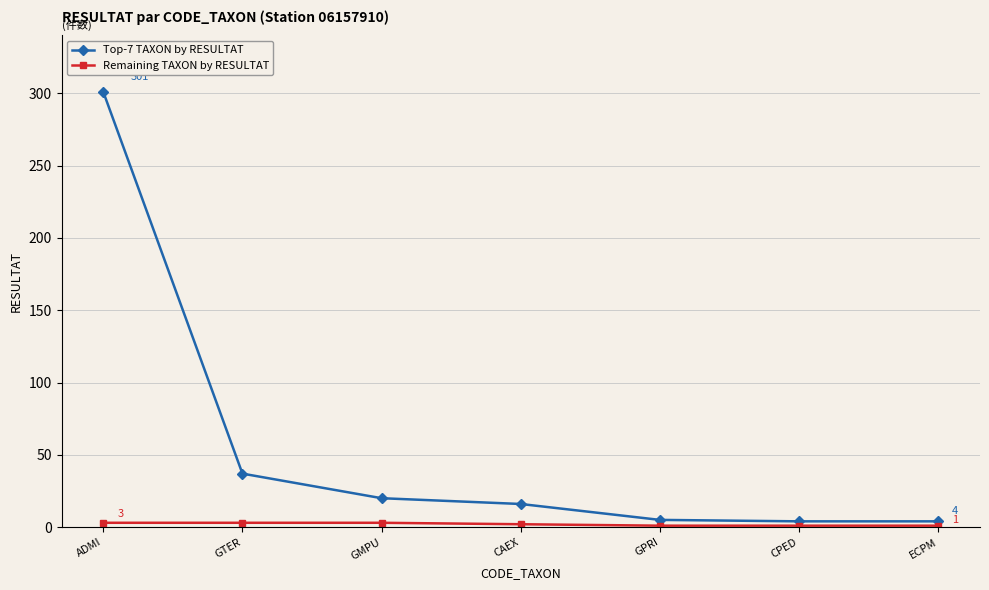

What is the label of the 2nd point from the right?

CPED